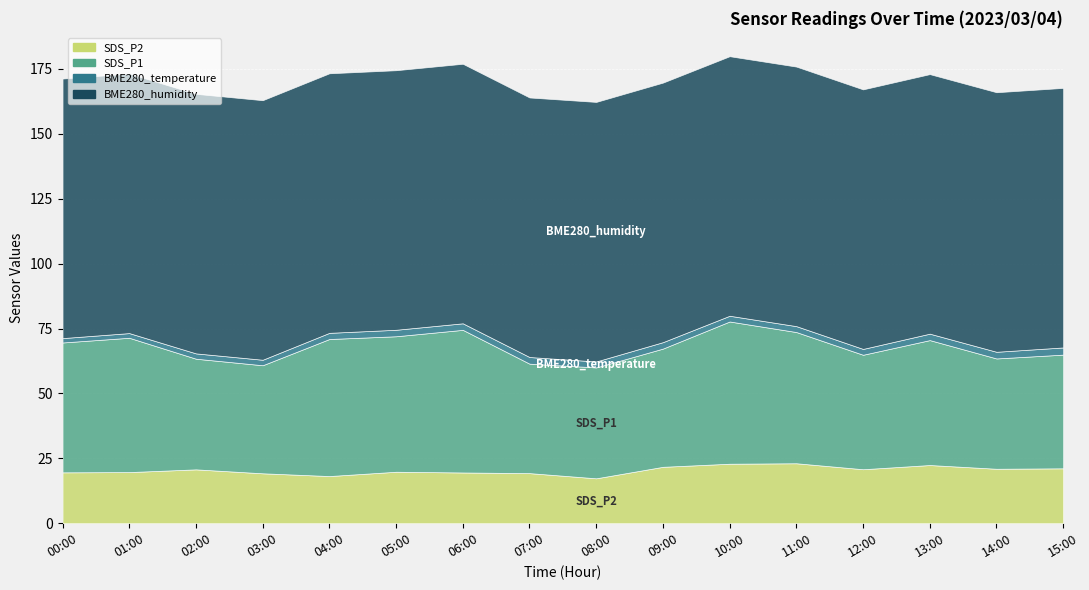

Rank the series at 11:00 from highest to lowest value.

BME280_humidity, SDS_P1, SDS_P2, BME280_temperature